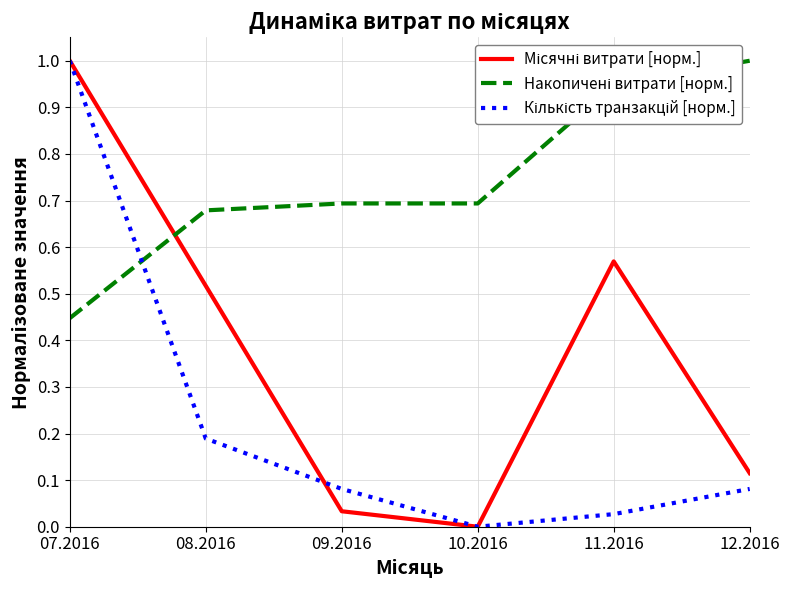

How many lines are shown in the chart?

3